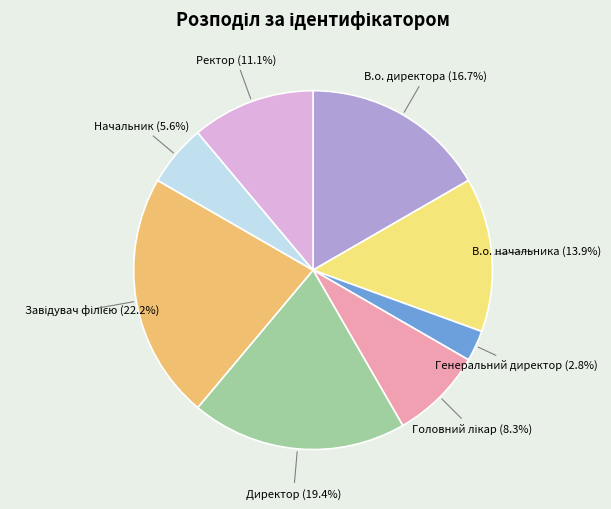

Count the number of slices in the pie.

8